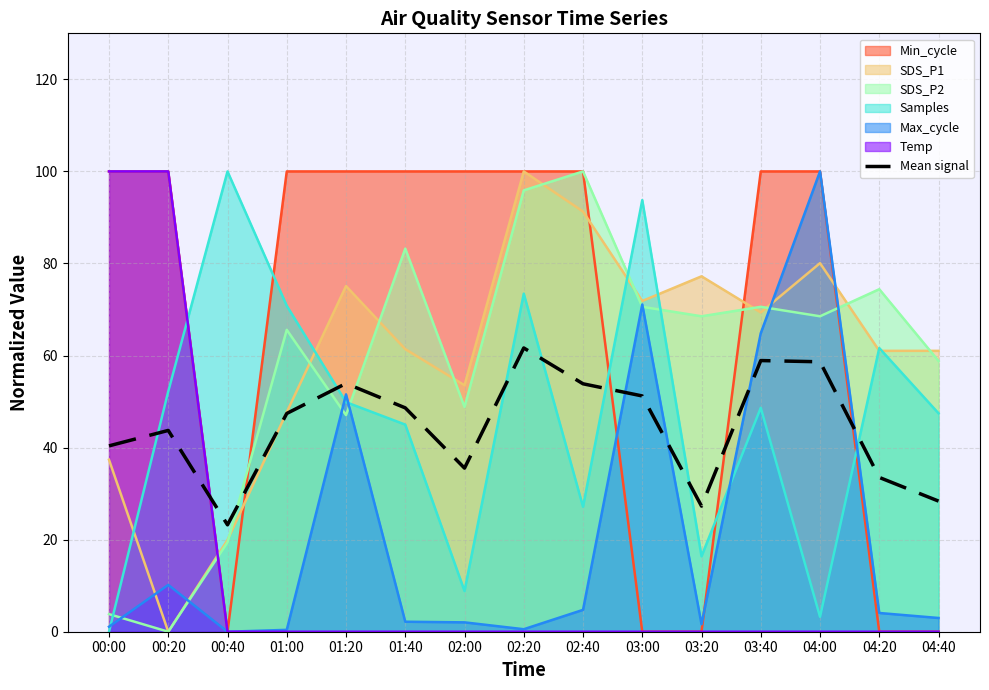

Does the chart have visible grid lines?

Yes